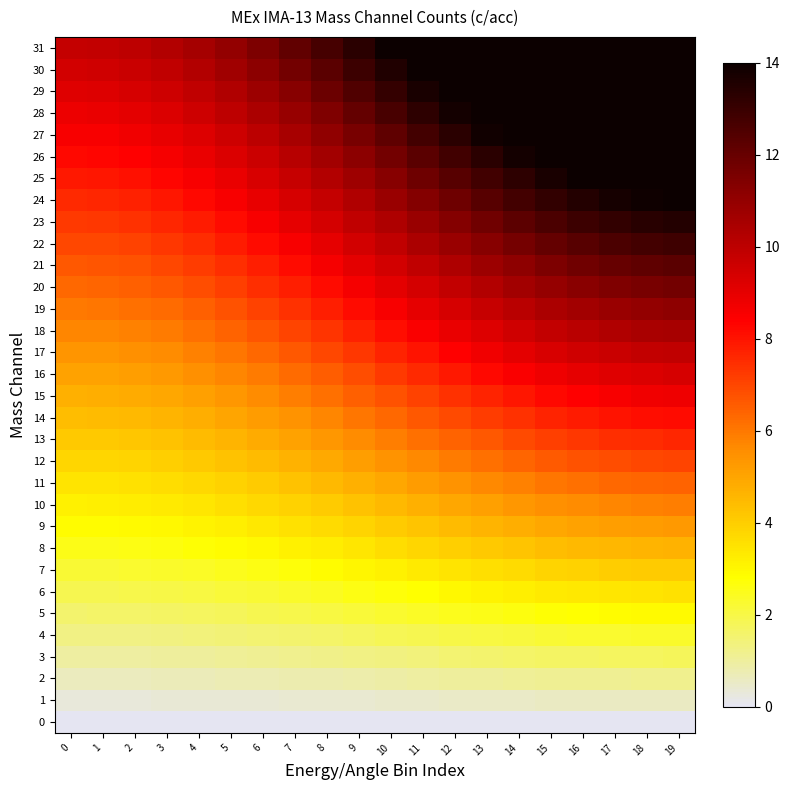

Which label corresponds to the largest value in the chart?

19